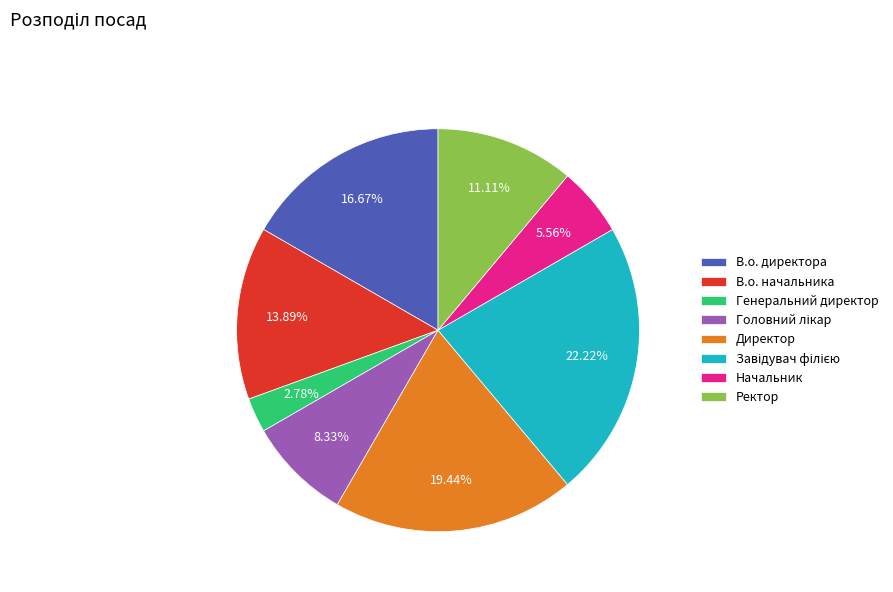

True or false: Ректор accounts for 19% of the total.

False